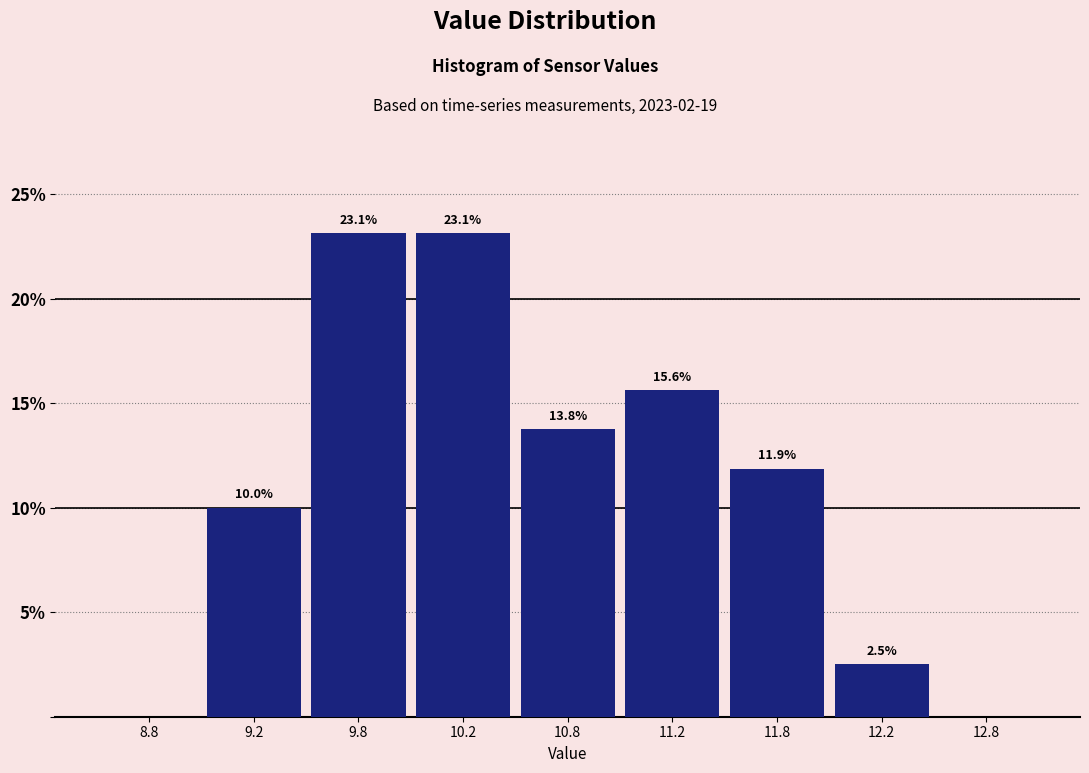

Reading left to right, transcribe all the data shown in this chart.

8.8=0.0	9.2=10.0	9.8=23.1	10.2=23.1	10.8=13.8	11.2=15.6	11.8=11.9	12.2=2.5	12.8=0.0